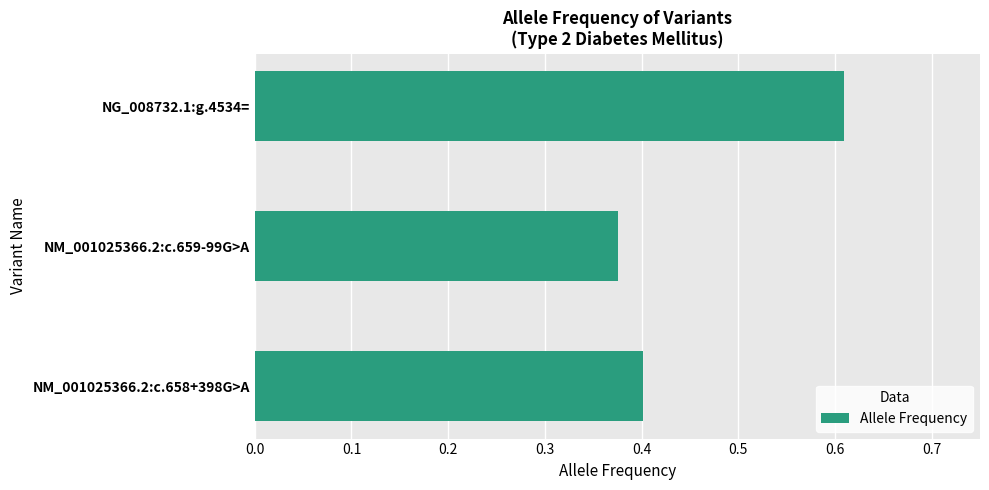

List the labels in order of value, smallest first.

NM_001025366.2:c.659-99G>A, NM_001025366.2:c.658+398G>A, NG_008732.1:g.4534=